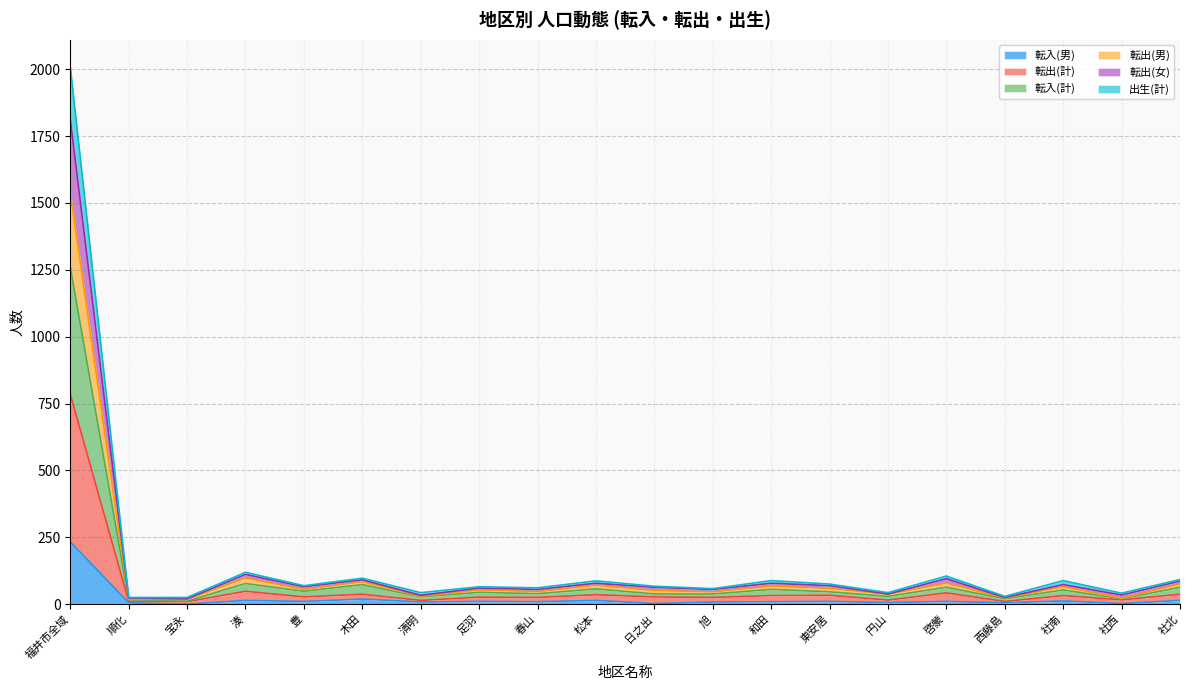

At which category is the sum across all series the highest?

福井市全域